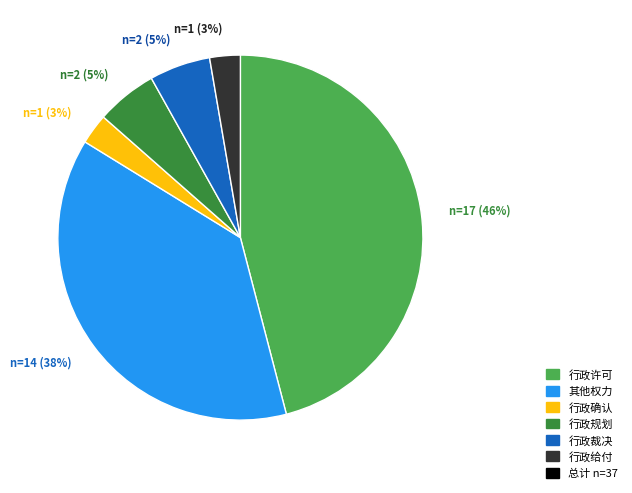

Does any single category account for the majority?

No